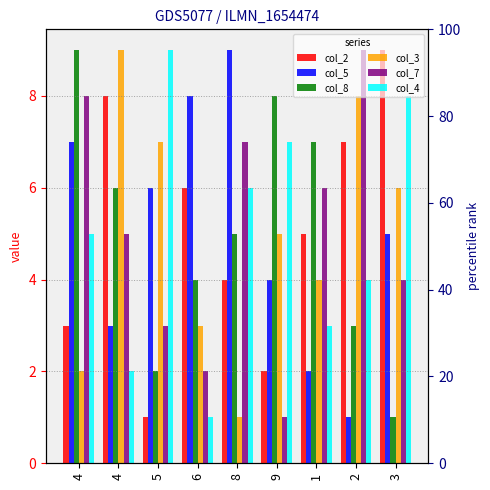

The col_5 series shows 1 at 2. True or false?

False